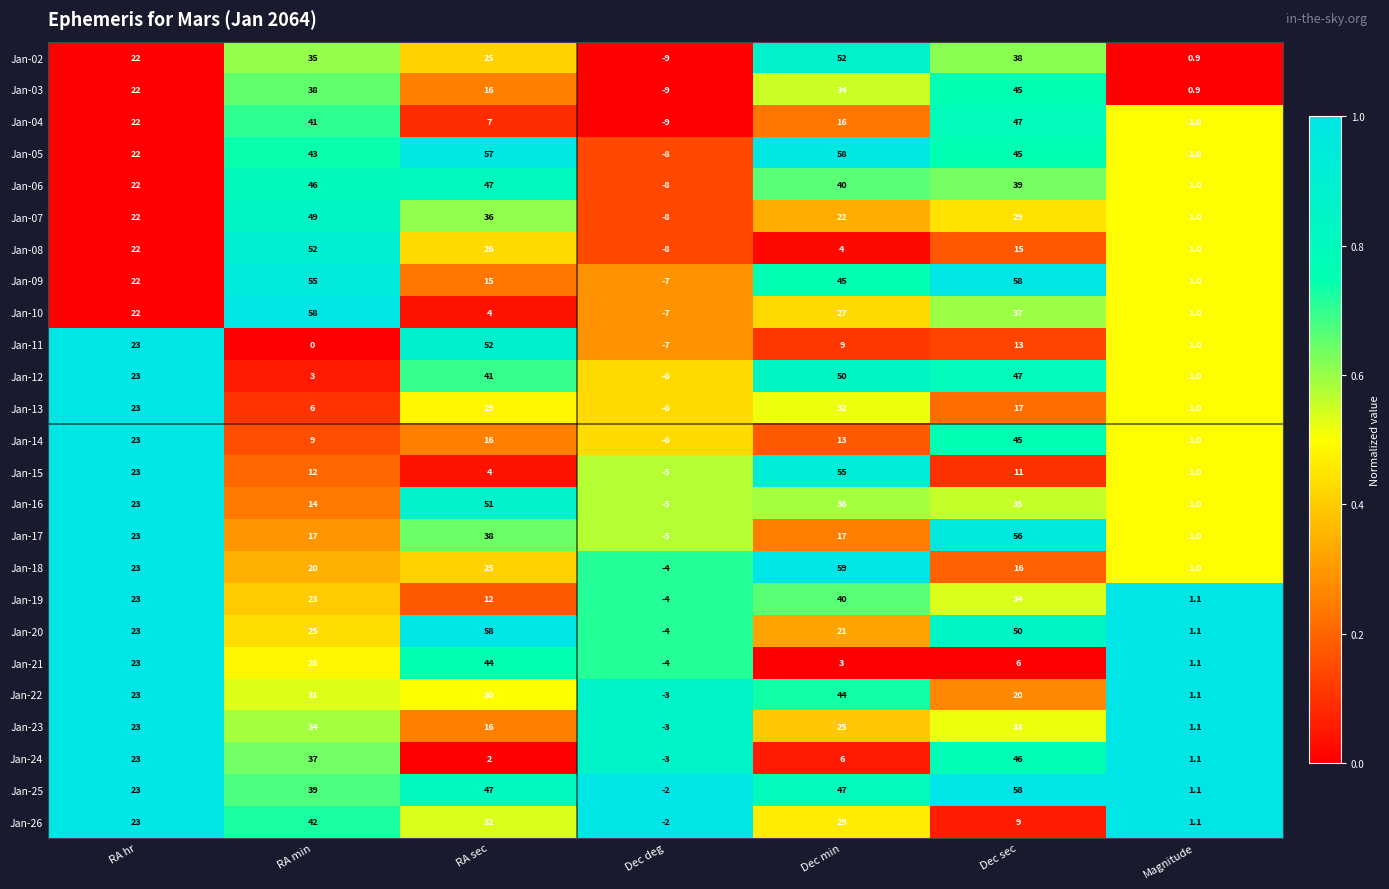

Where does the Jan-18 series first go above 20?

RA hr